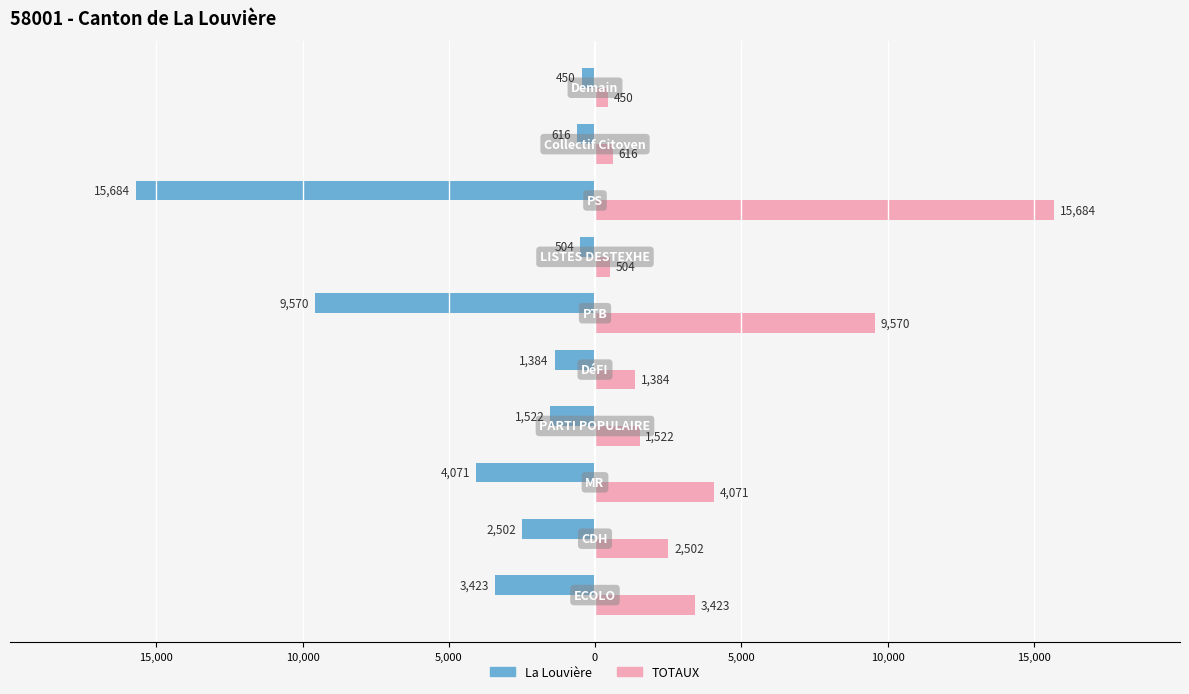

What are all the series names shown in the legend?

La Louvière, TOTAUX